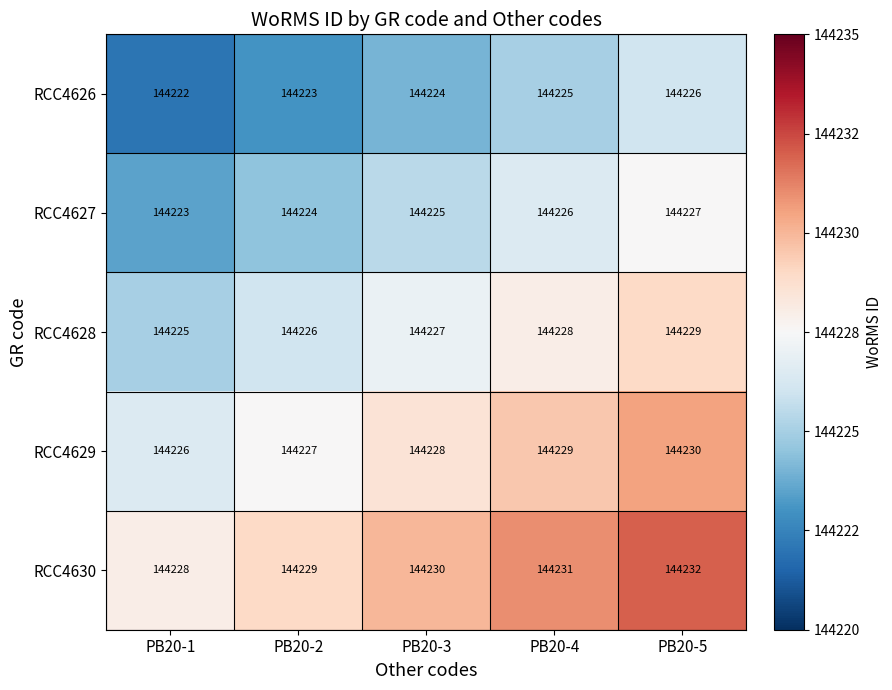

Count the number of categories in the chart.

5